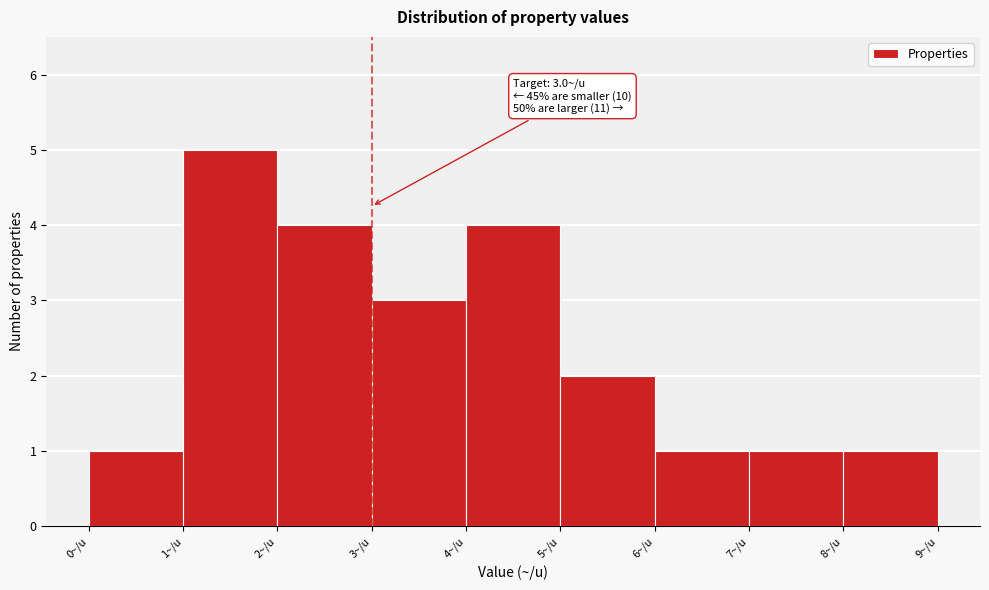

Over which range of the x-axis is the bar tallest?

1 to 2